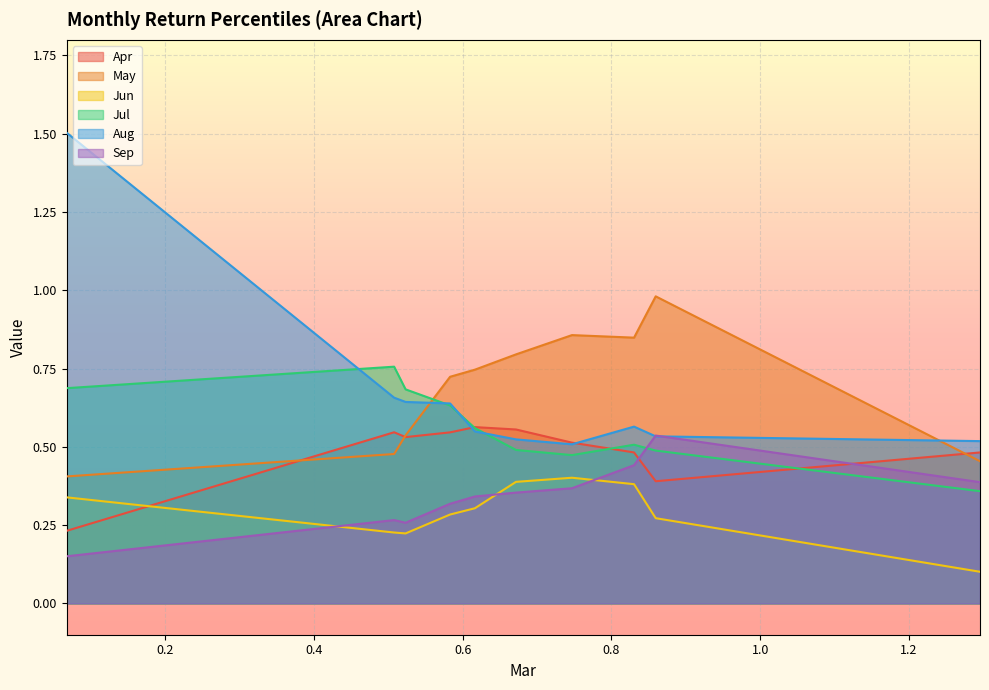

Which series has the largest total across all categories?

May